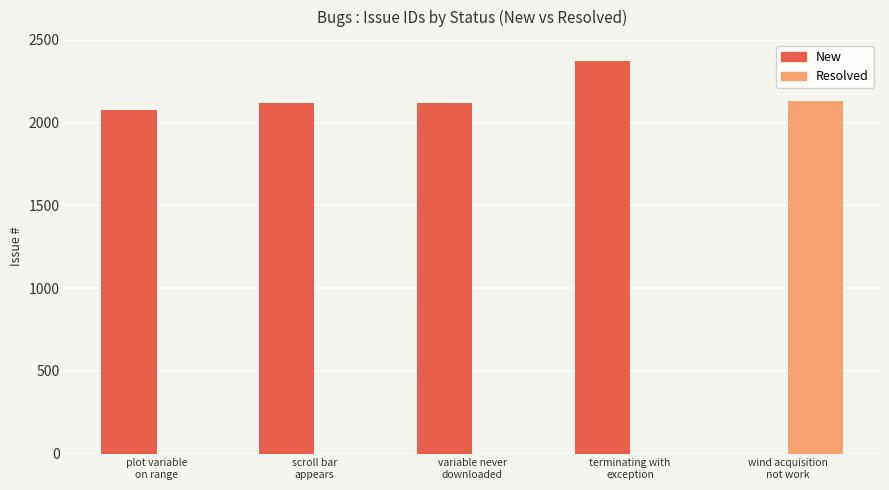

Approximately how many times larger is the value at scroll bar
appears compared to plot variable
on range?

1.0